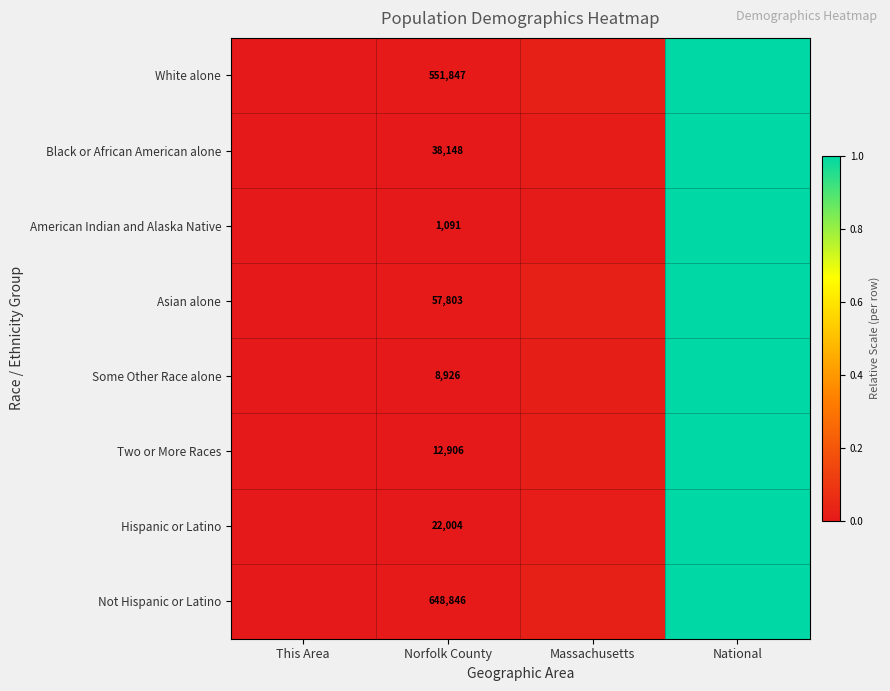

True or false: Some Other Race alone has a value of 0.0 at Norfolk County.

False